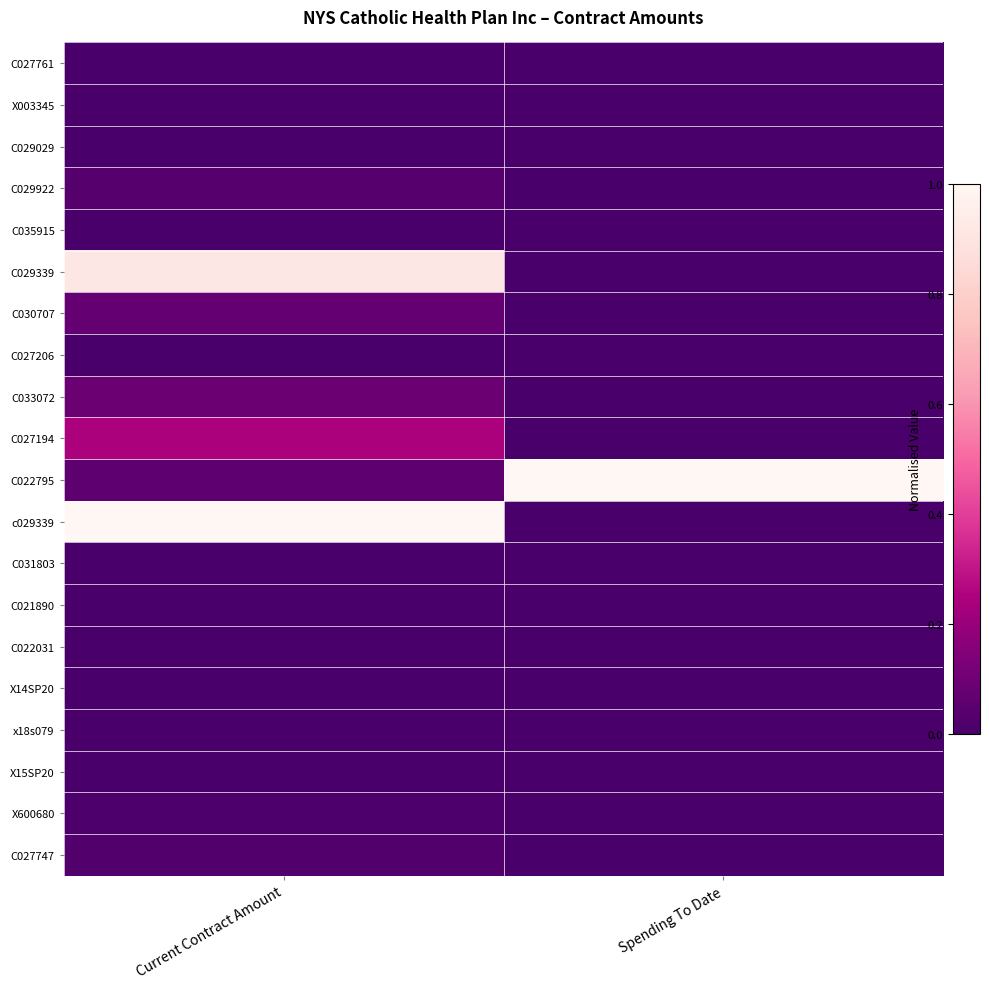

At how many categories does at least one series exceed 0?

2